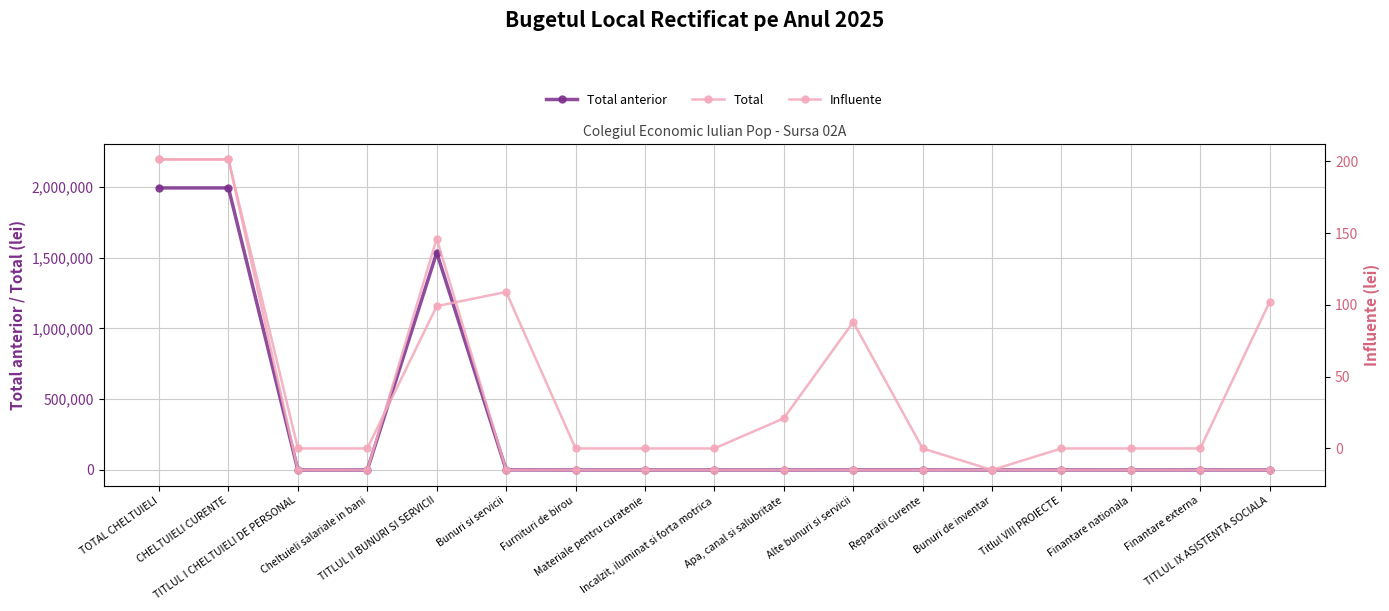

At which category does Influente reach its first local valley?

Bunuri de inventar